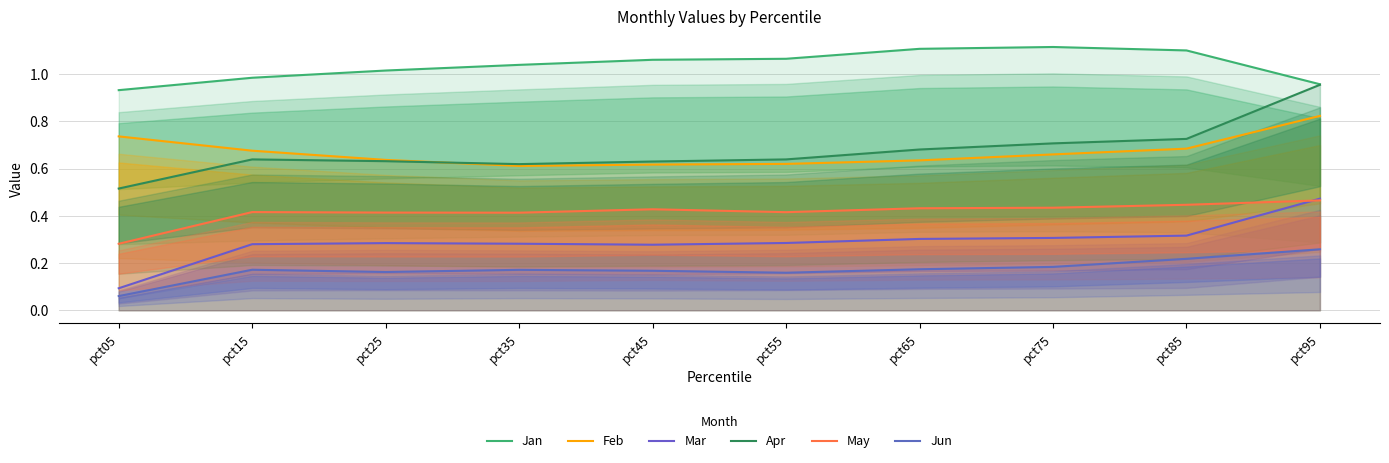

How many series are shown in this chart?

6